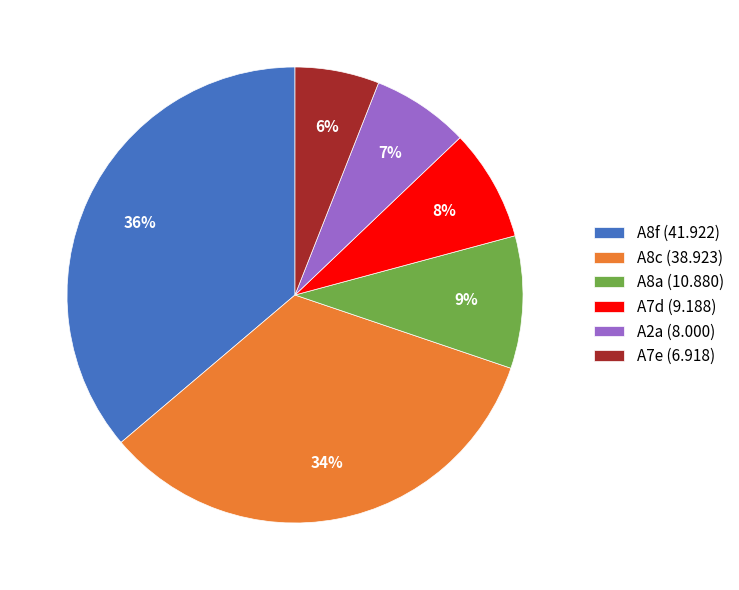

What percentage is the A8f (41.922) slice, to the nearest percent?

36%